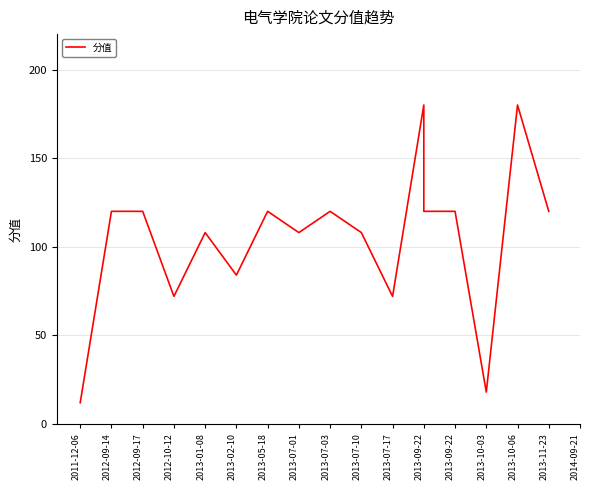

Is this an area chart (filled region under the line)?

No